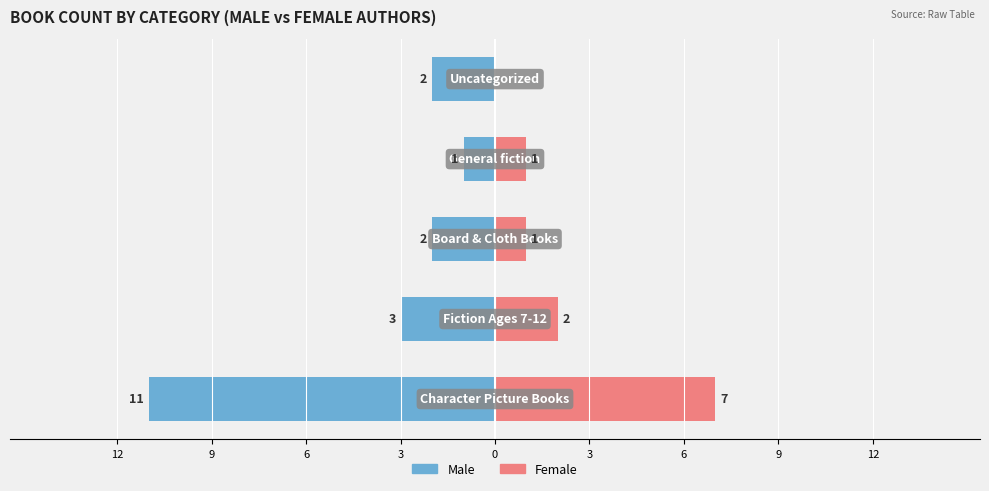

Does the chart contain stacked bars?

No